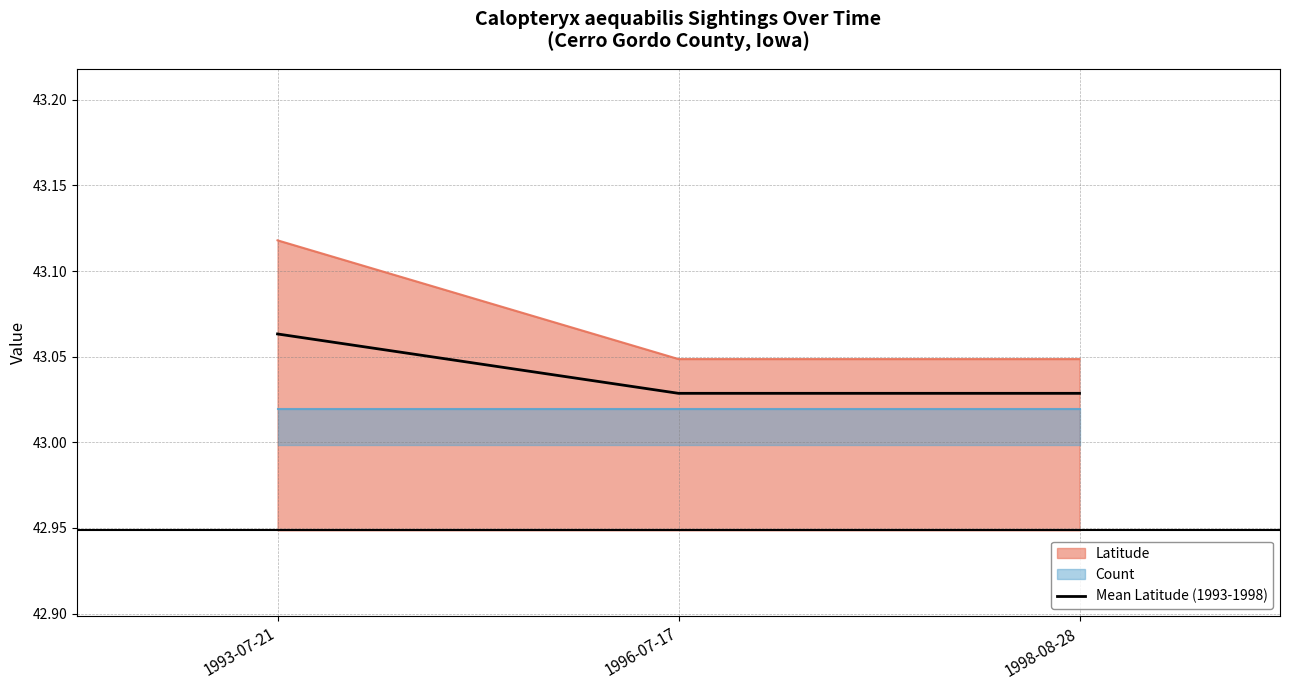

Where is the data nearest to the value 43?

1996-07-17